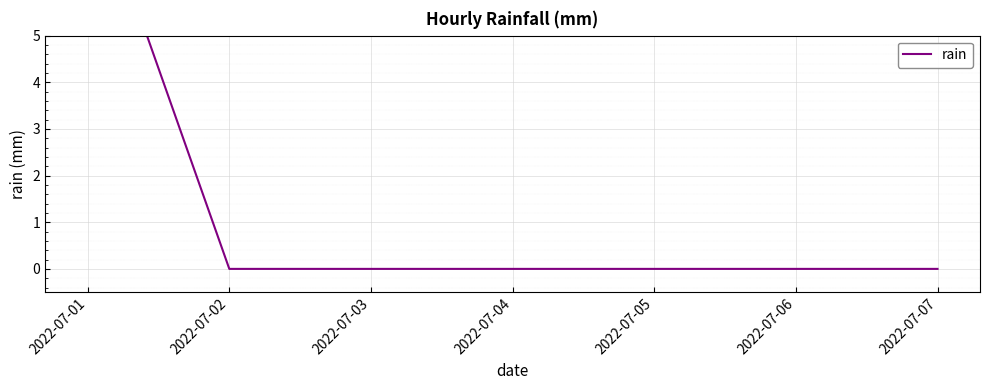

List the labels in order of value, largest first.

2022-07-01, 2022-07-02, 2022-07-03, 2022-07-04, 2022-07-05, 2022-07-06, 2022-07-07